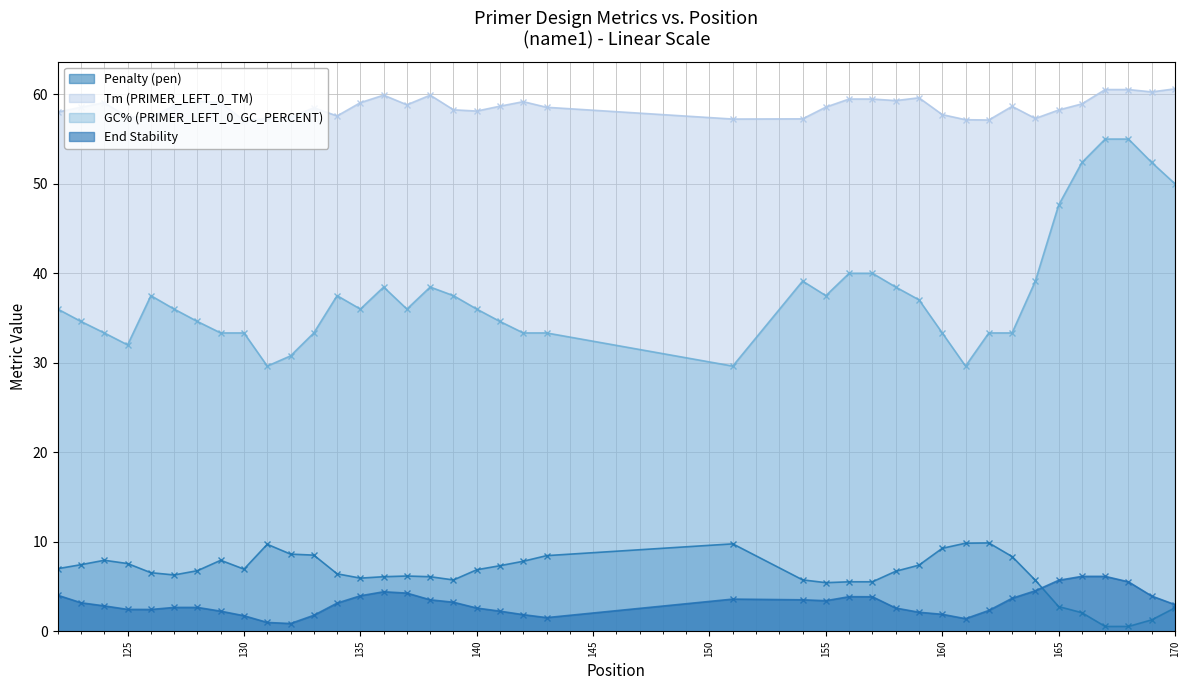

What is the maximum value shown in the chart?

60.6